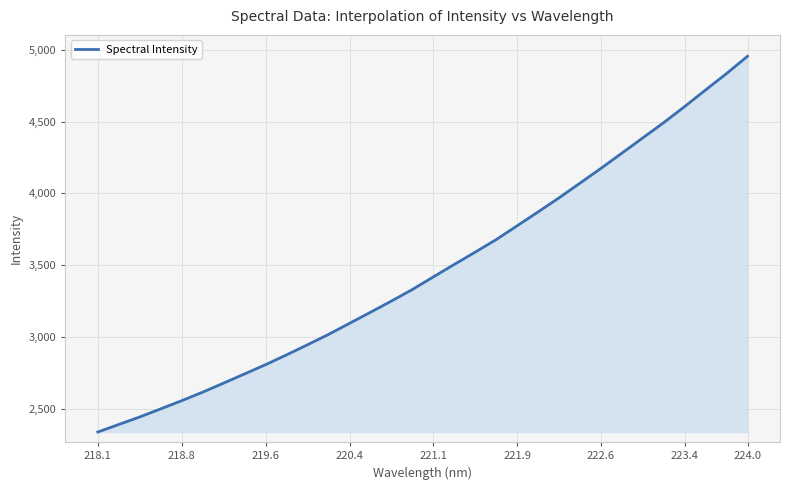

Count the number of categories in the chart.

32